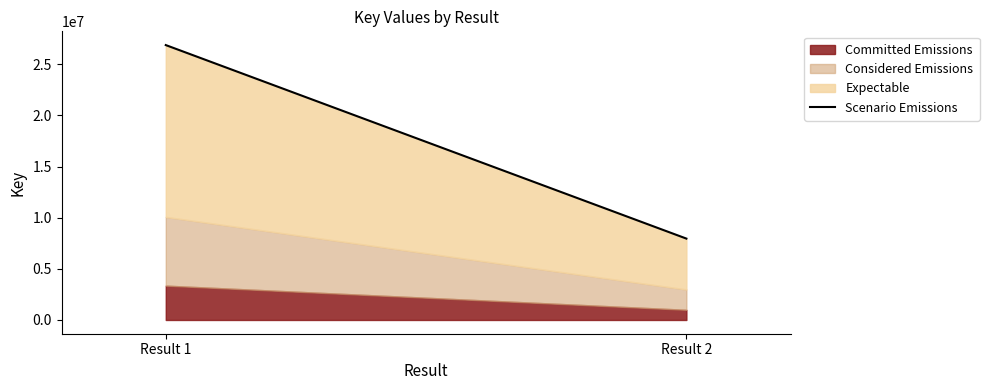

Between Result 2 and Result 1, which is larger?

Result 1